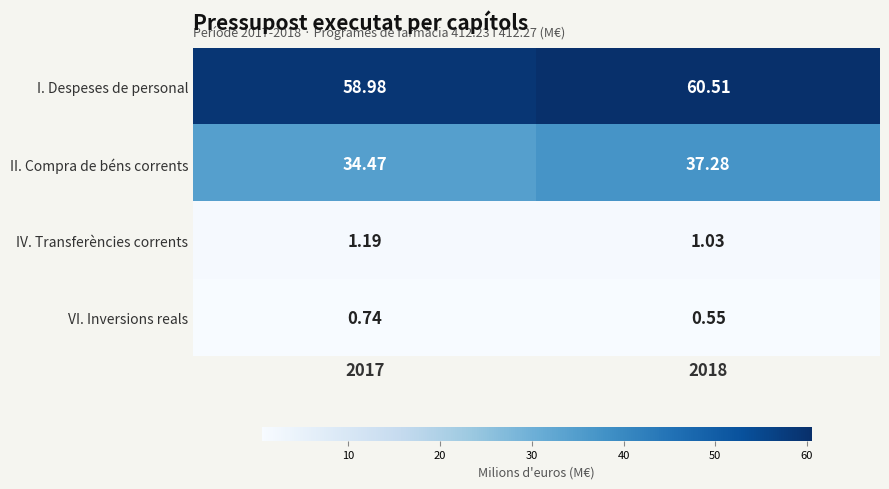

Rank the series at 2017 from highest to lowest value.

I. Despeses de personal, II. Compra de béns corrents, IV. Transferències corrents, VI. Inversions reals